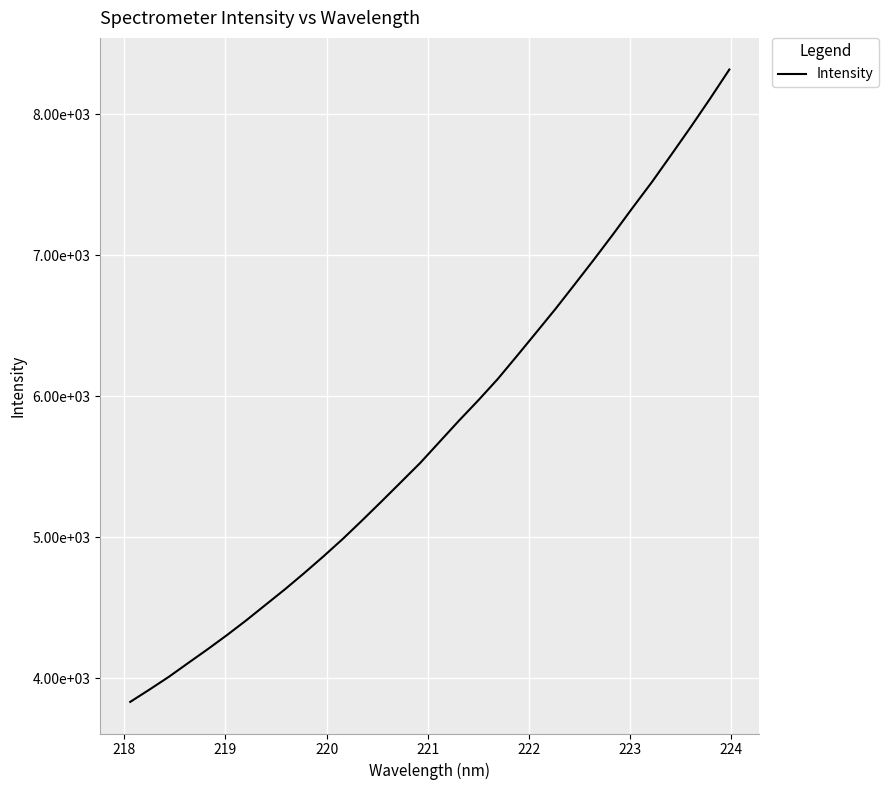

What is the average value?

5769.2